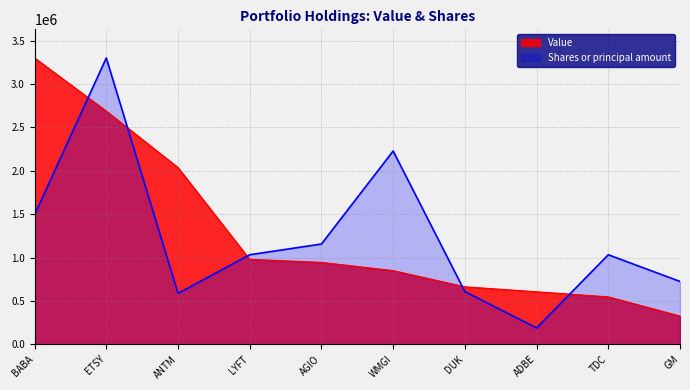

True or false: Shares or principal amount and Value cross at least once.

True